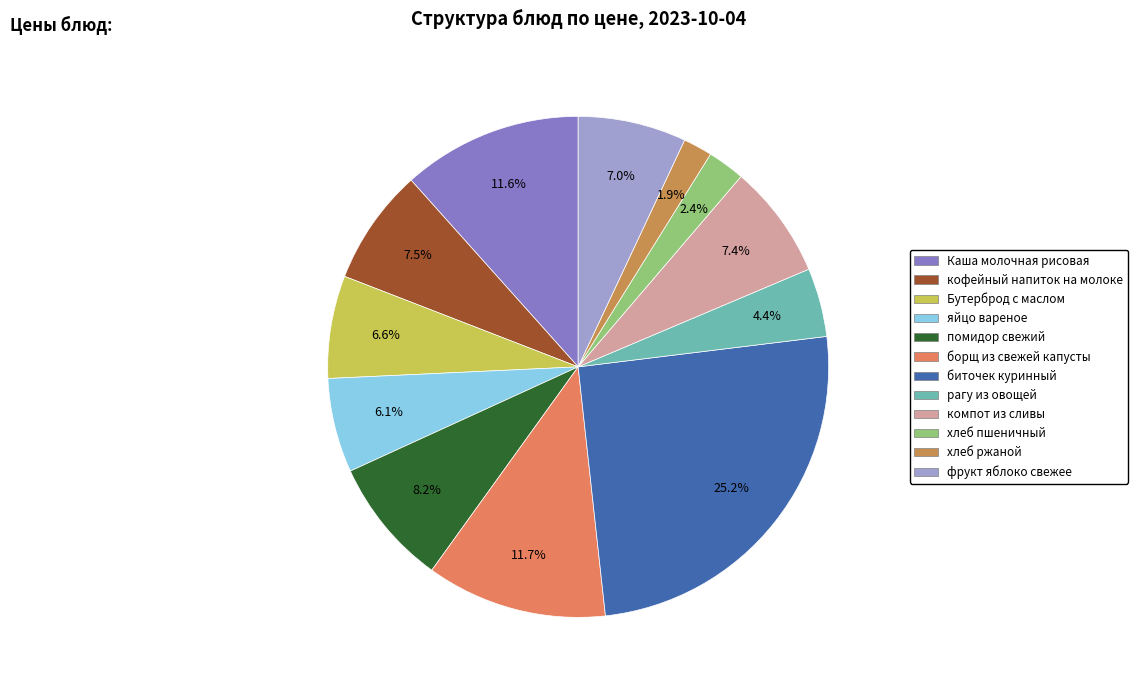

Count the number of slices in the pie.

12